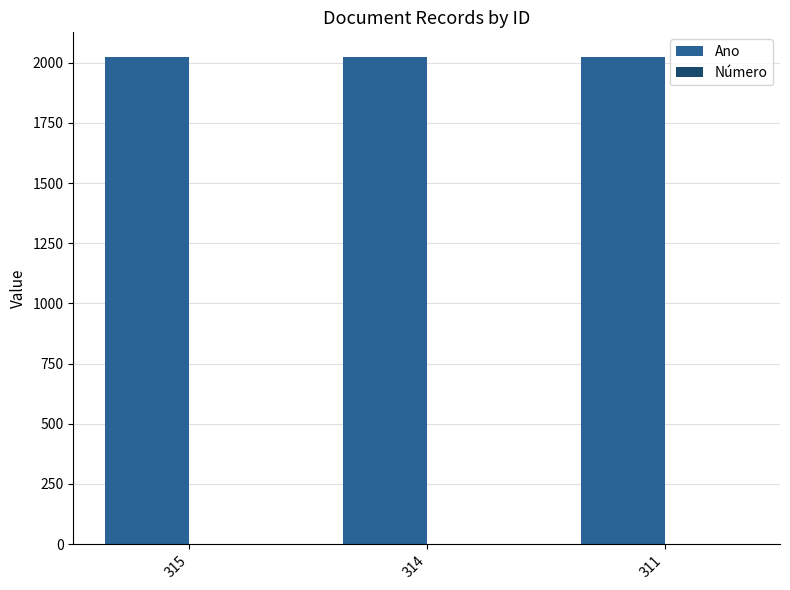

The value of Ano at 314 is 3539. True or false?

False